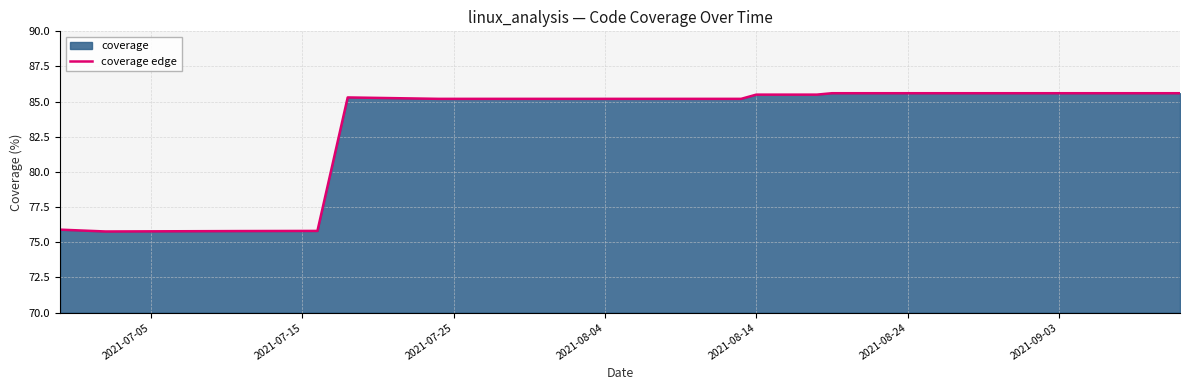

How many distinct data groups are displayed?

1